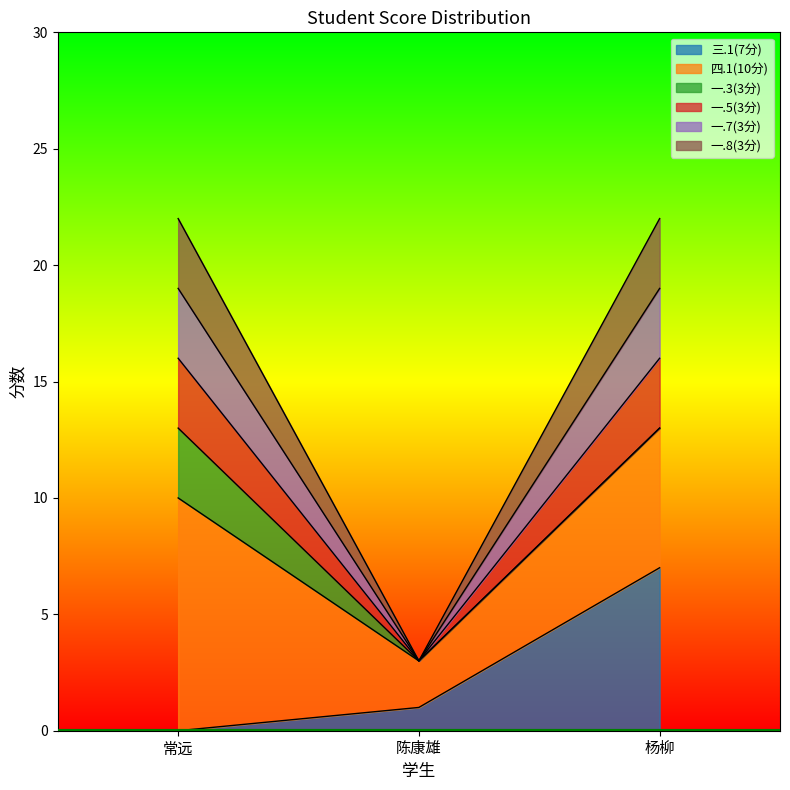

Is the value of 一.8(3分) at 杨柳 greater than the value of 一.7(3分) at 杨柳?

Yes